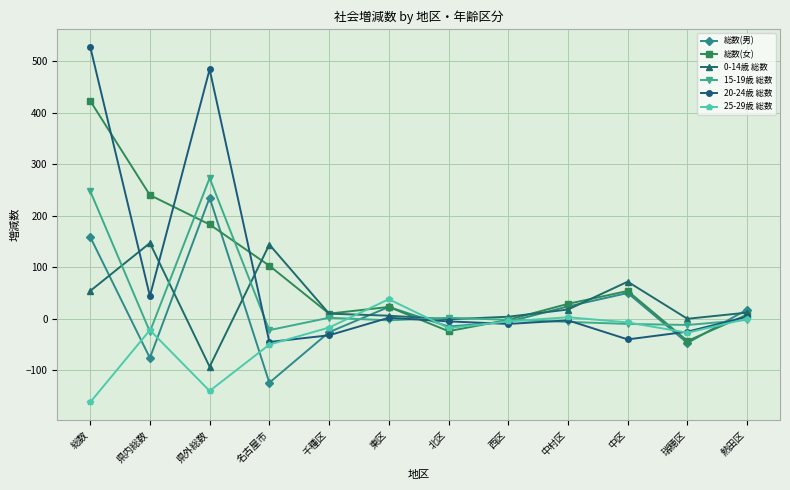

What is the maximum value shown in the chart?

528